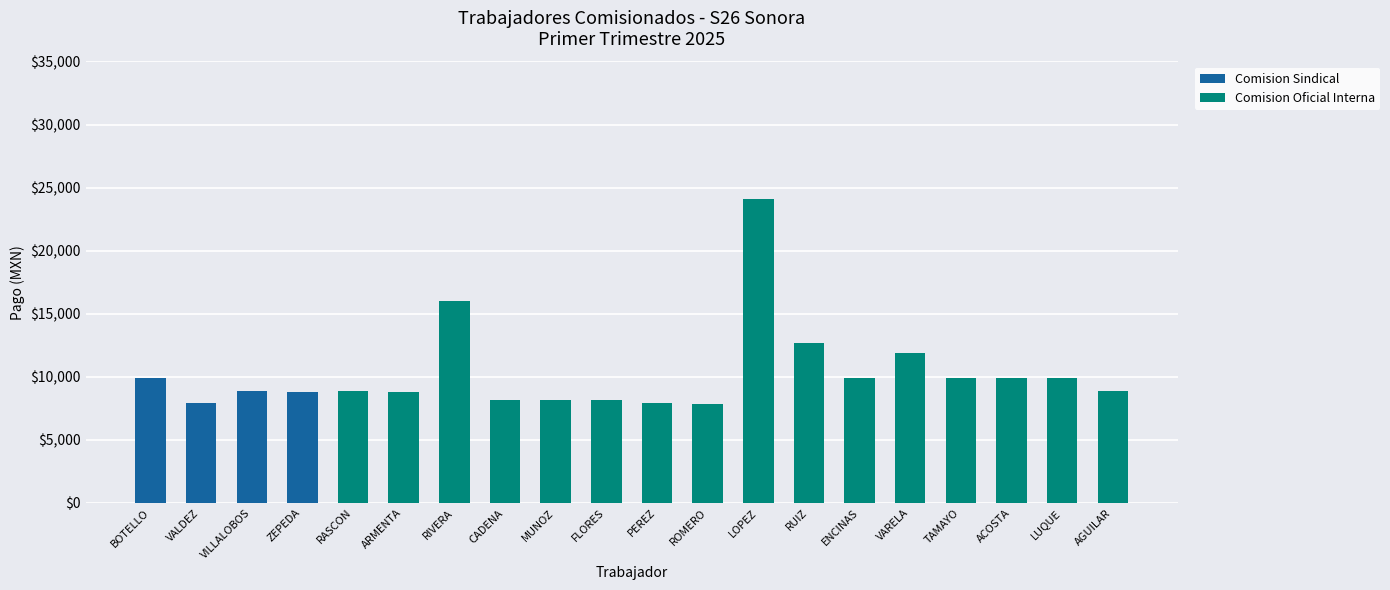

Is it true that Comision Sindical equals 6438.0 at RASCON?

False